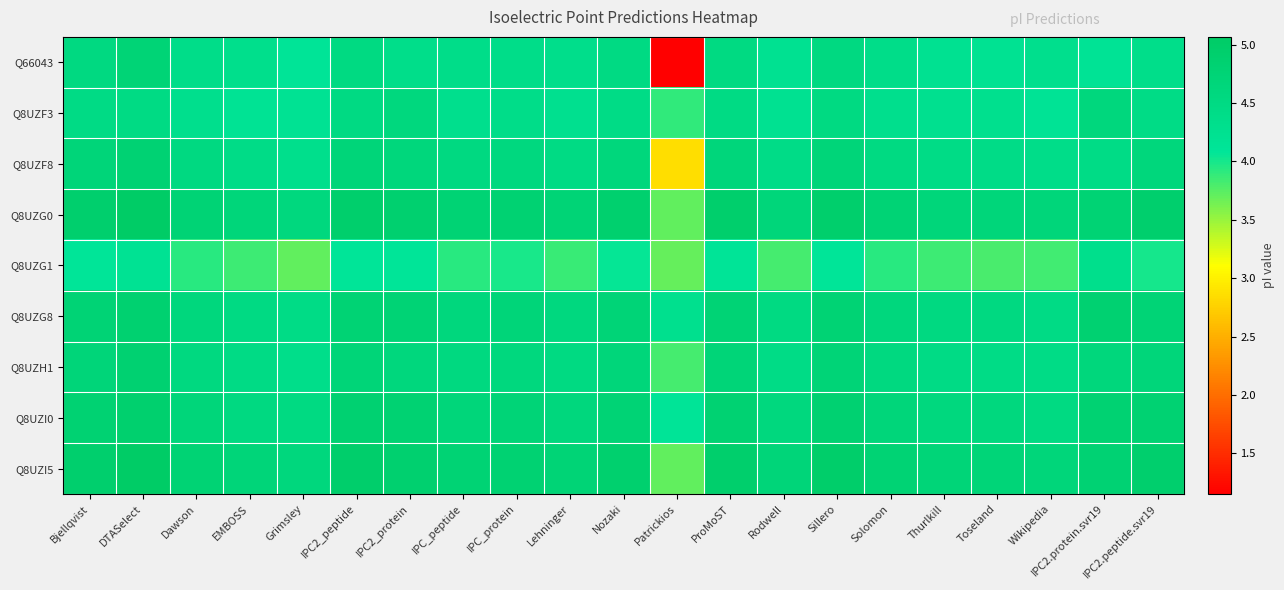

What is the minimum value shown in the chart?

1.2